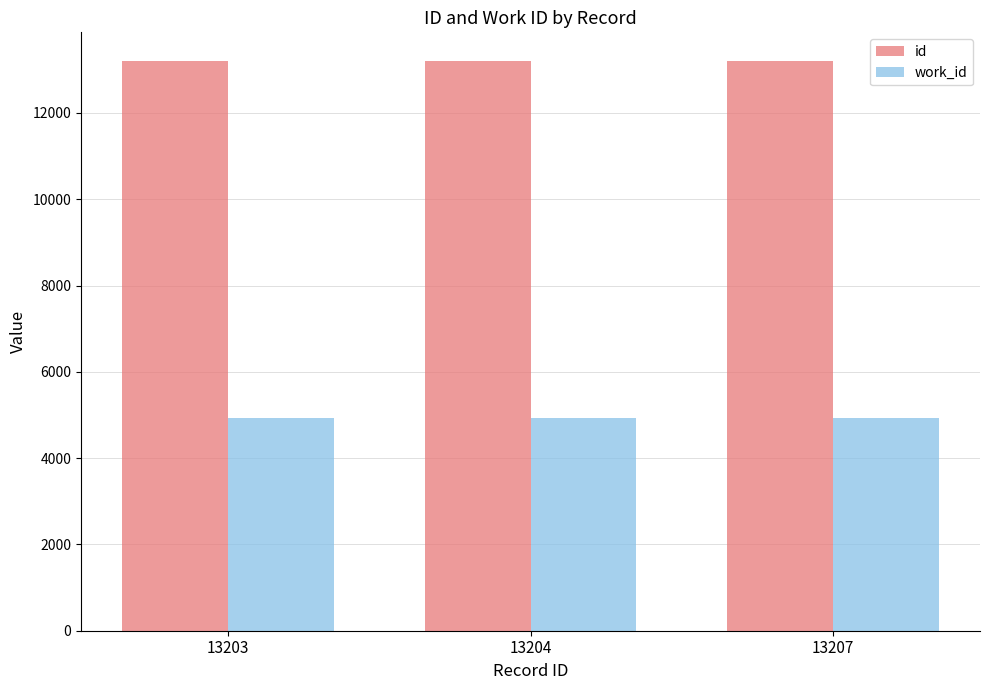

What is the smallest value displayed?

4920